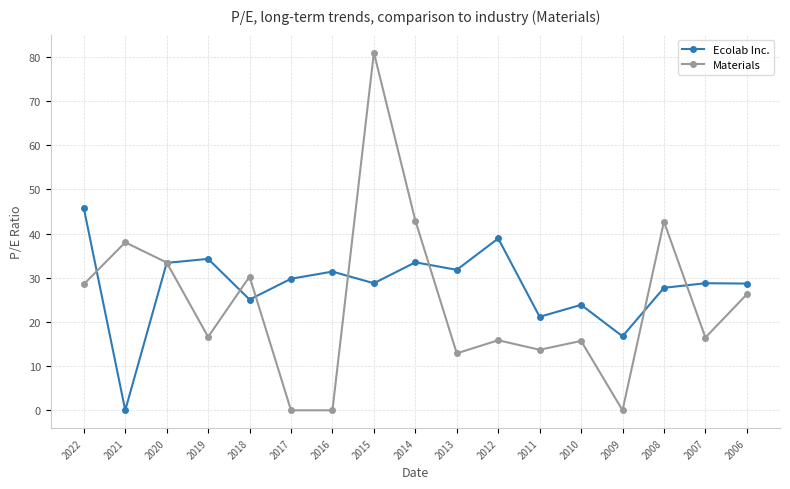

How many intersections are there between Ecolab Inc. and Materials?

8